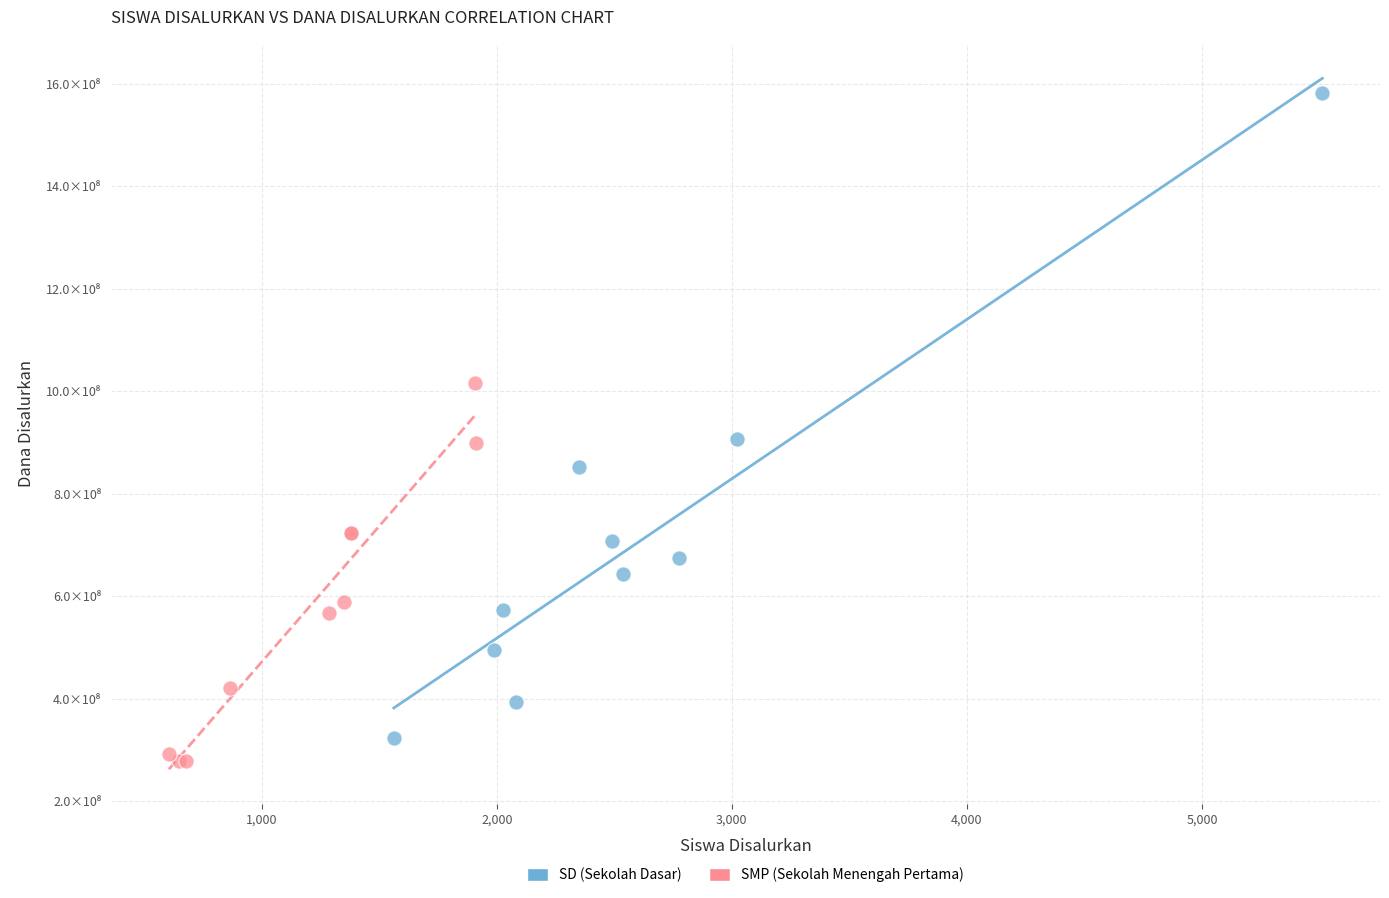

What are all the series names shown in the legend?

SD (Sekolah Dasar), SMP (Sekolah Menengah Pertama)